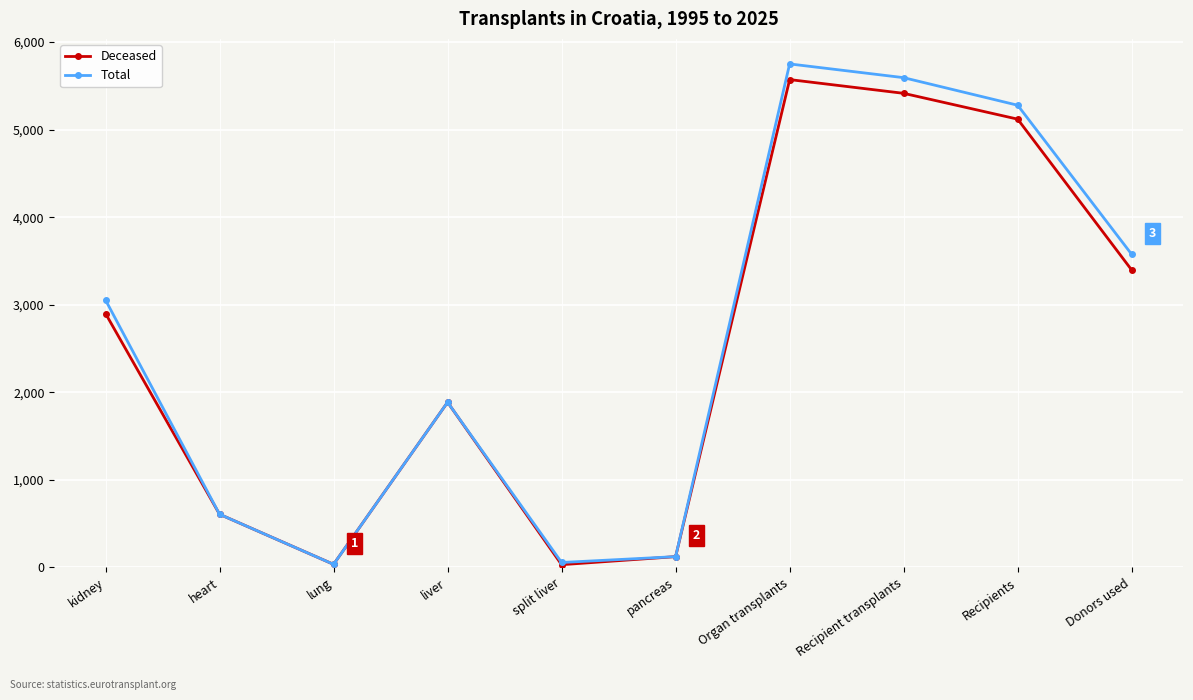

True or false: Deceased has a value of 3396 at Donors used.

True